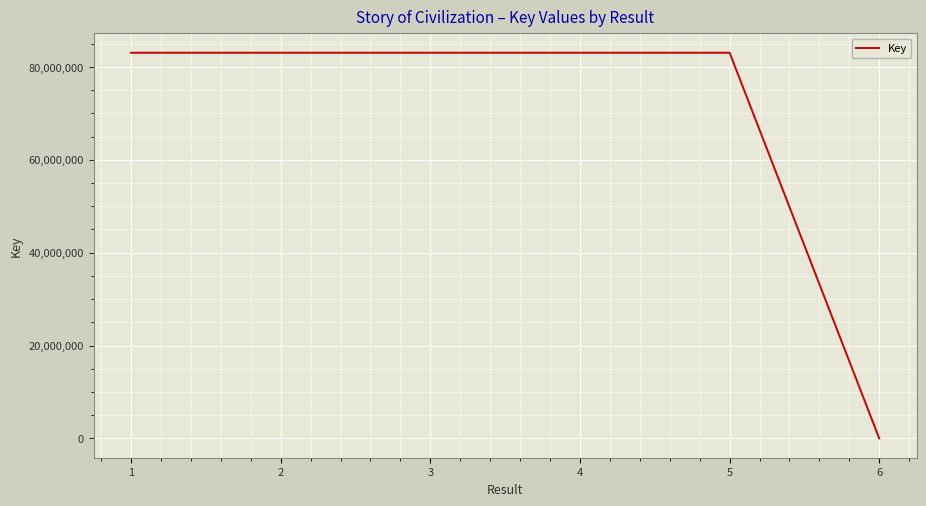

Read the value at 1, to the nearest 100.

83044600